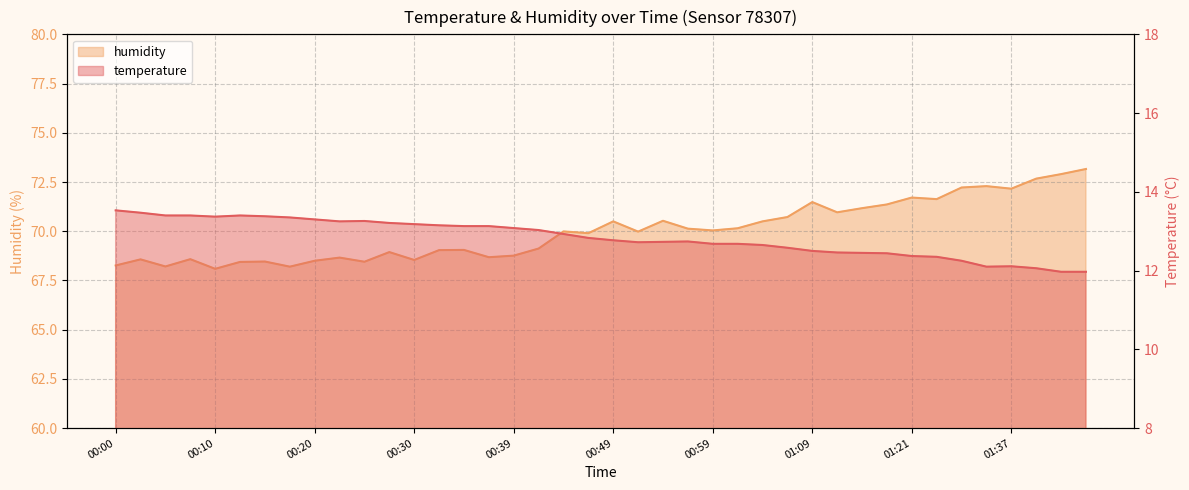

Read the temperature value at 01:19.

12.4